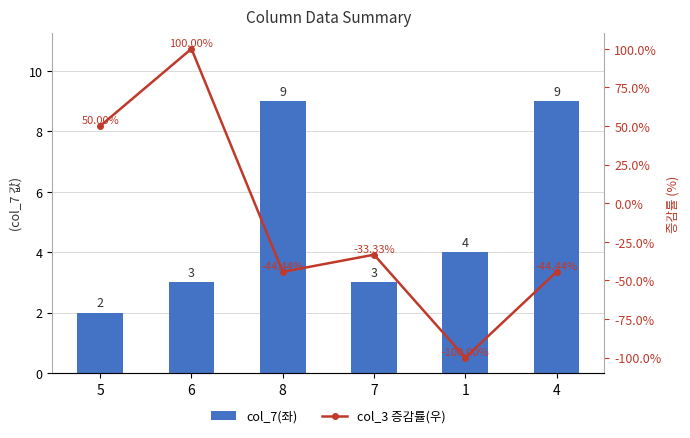

How many data points in col_7(좌) are less than 4?

3